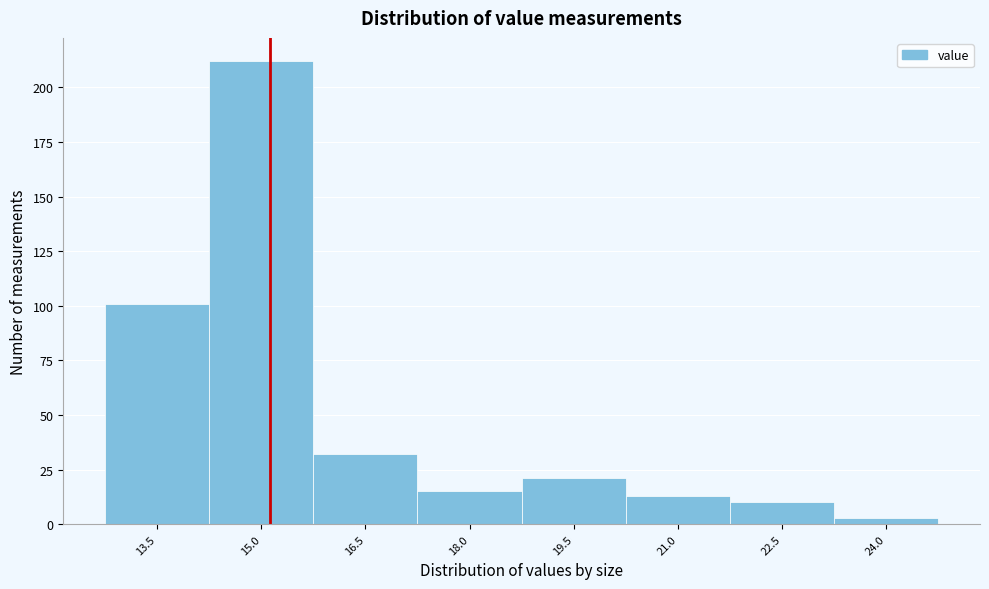

Reading left to right, extract all data points from this chart.

13.5=101	15.0=212	16.5=32	18.0=15	19.5=21	21.0=13	22.5=10	24.0=3